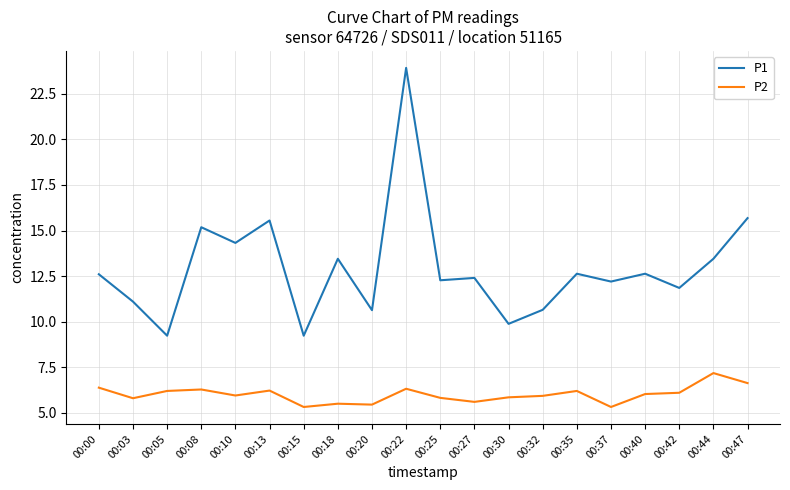

List the series in order of their peak value, highest first.

P1, P2